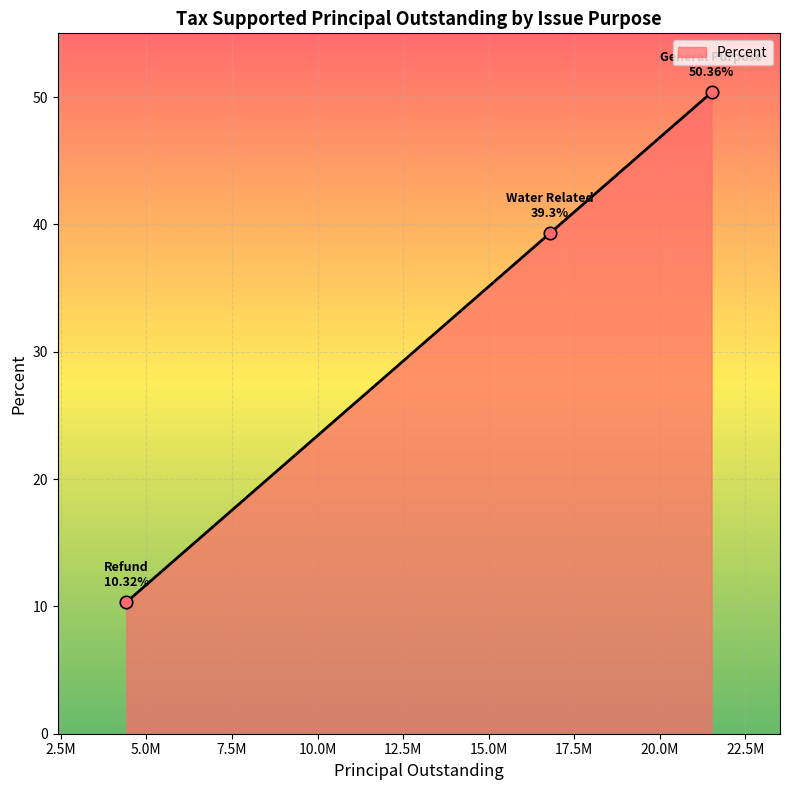

What is the difference between the maximum and minimum values?

40.0